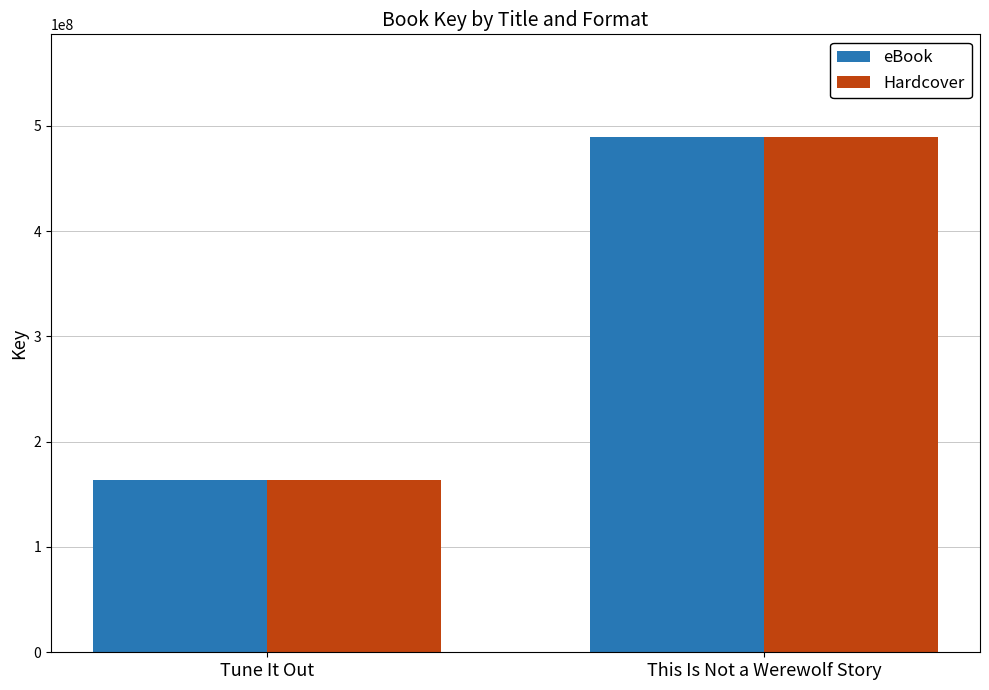

Is it true that Hardcover equals 39059401 at Tune It Out?

False